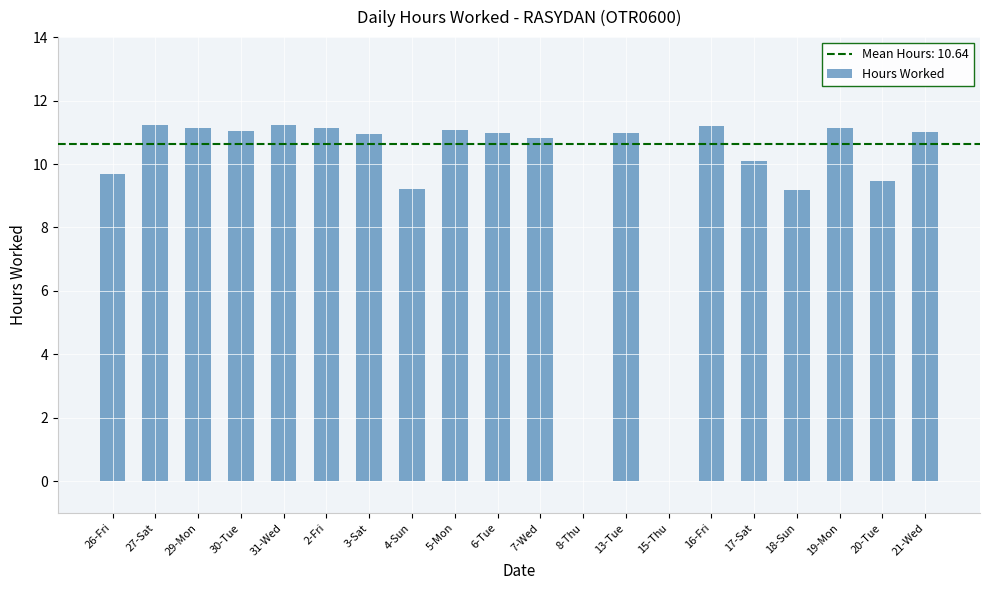

Which has a higher value, 3-Sat or 20-Tue?

3-Sat